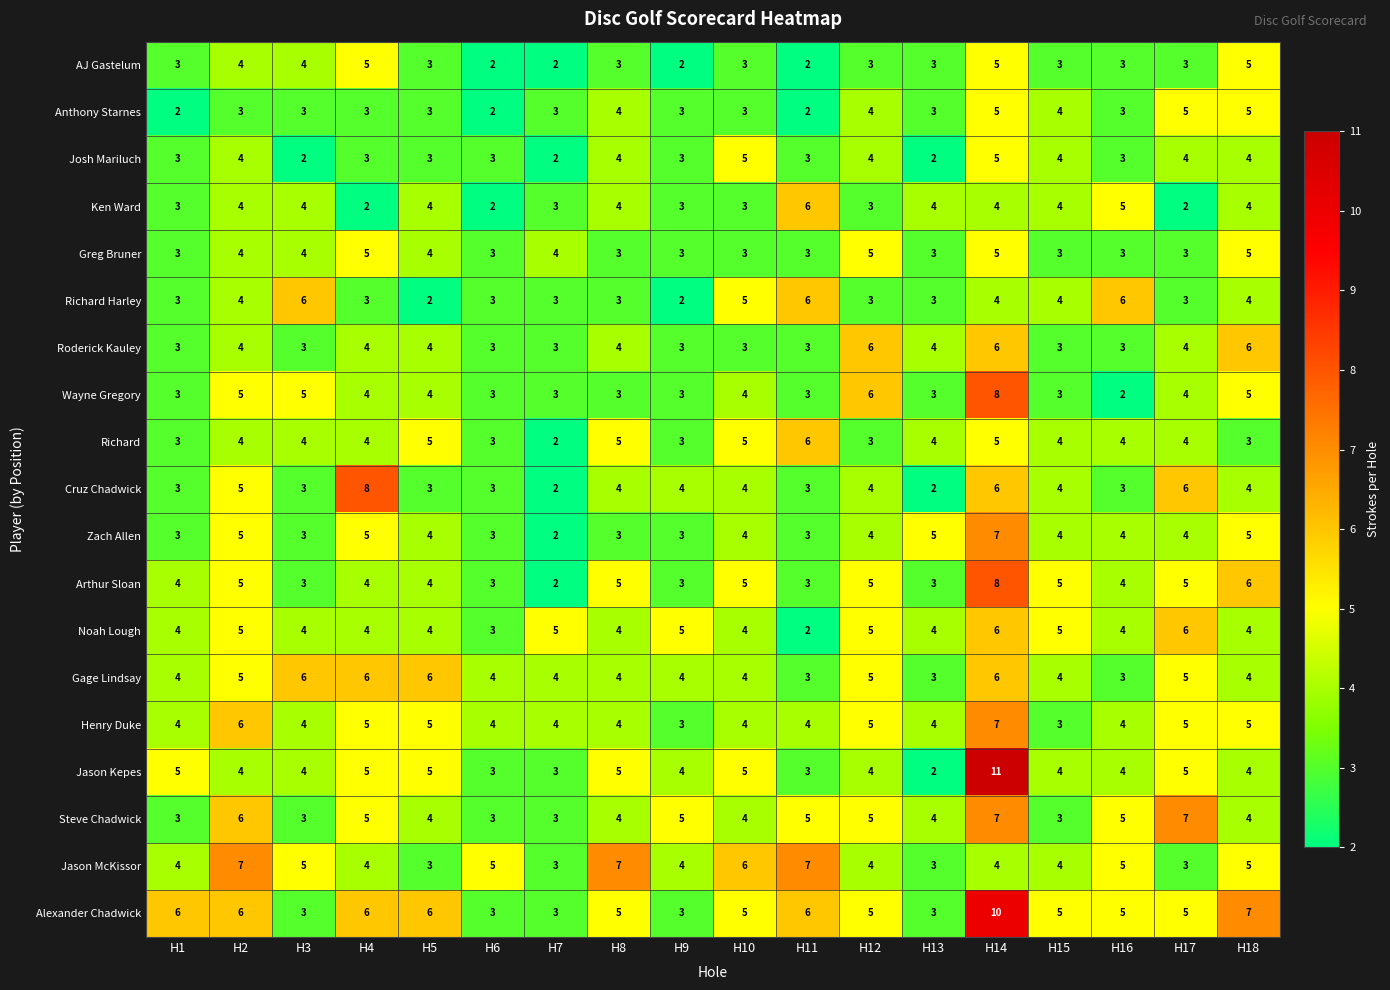

What is the difference between the maximum and minimum values in the Jason McKissor series?

4